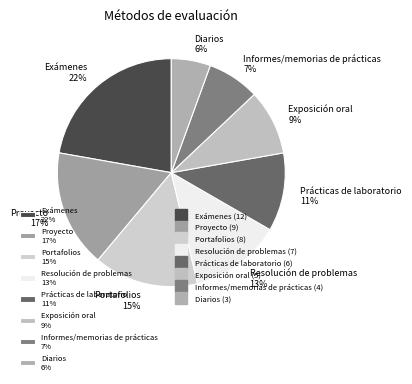

Approximately how many times larger is the value at Exámenes compared to Exposición oral?

2.4